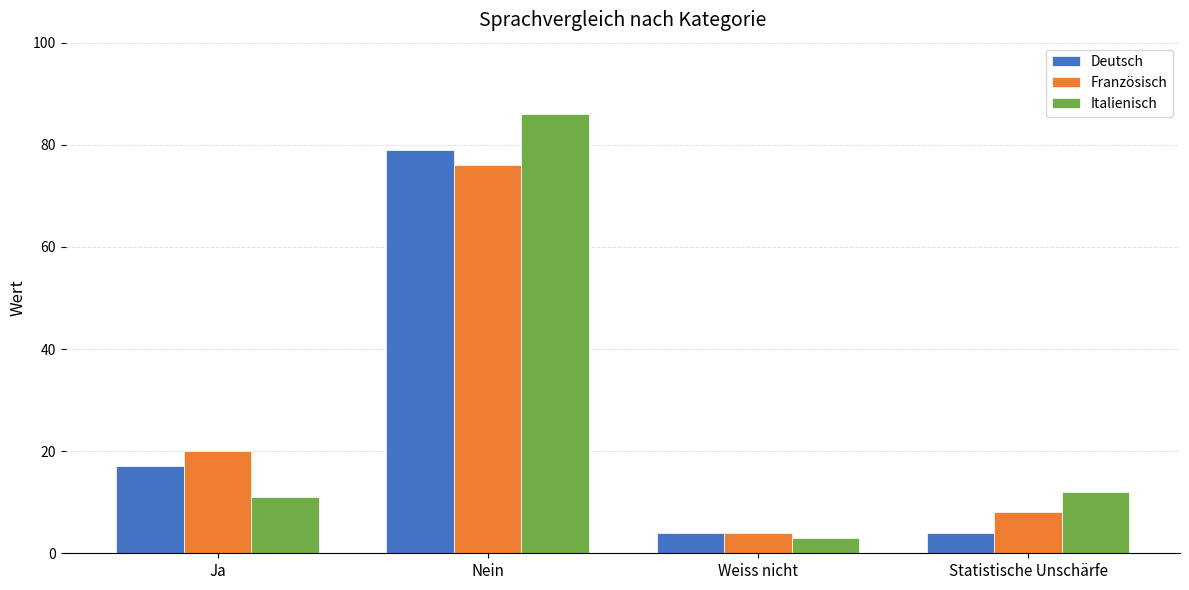

The value of Französisch at Ja is 20. True or false?

True